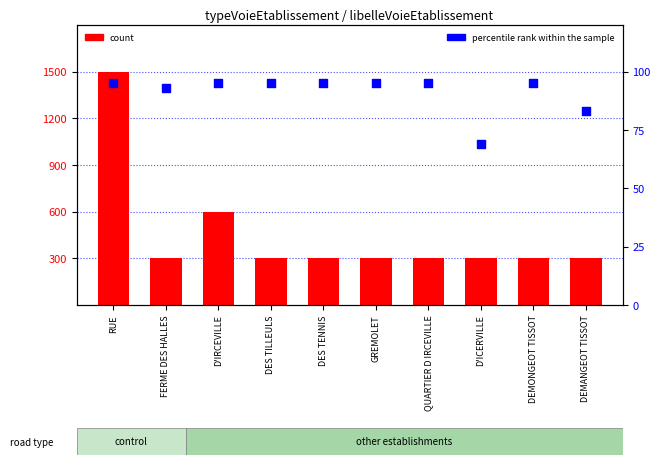

Which series reaches the minimum Y coordinate?

percentile rank within the sample